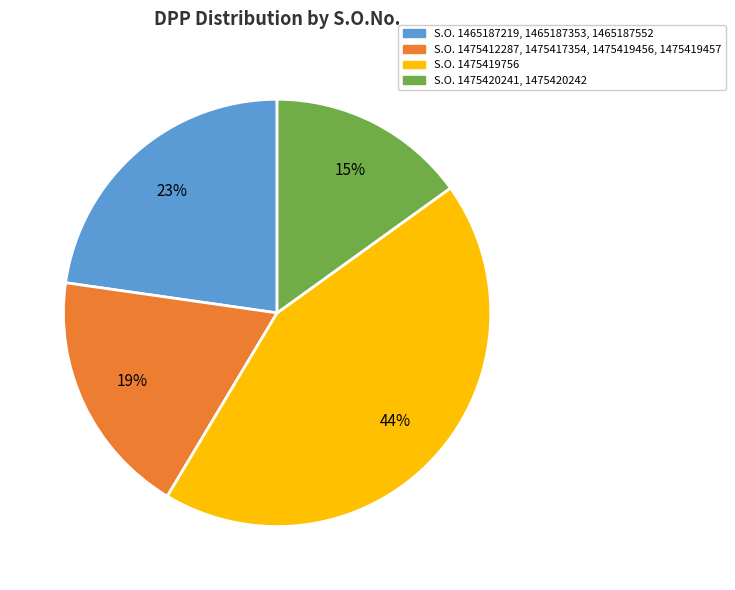

Is there any slice that represents more than half of the pie?

No